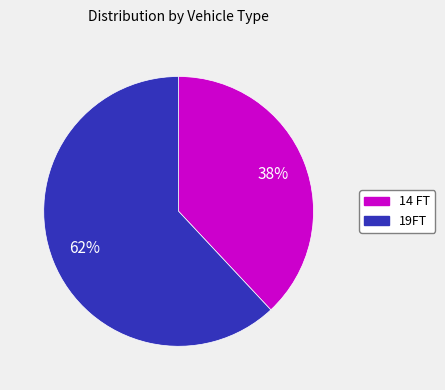

Does any single category account for the majority?

Yes